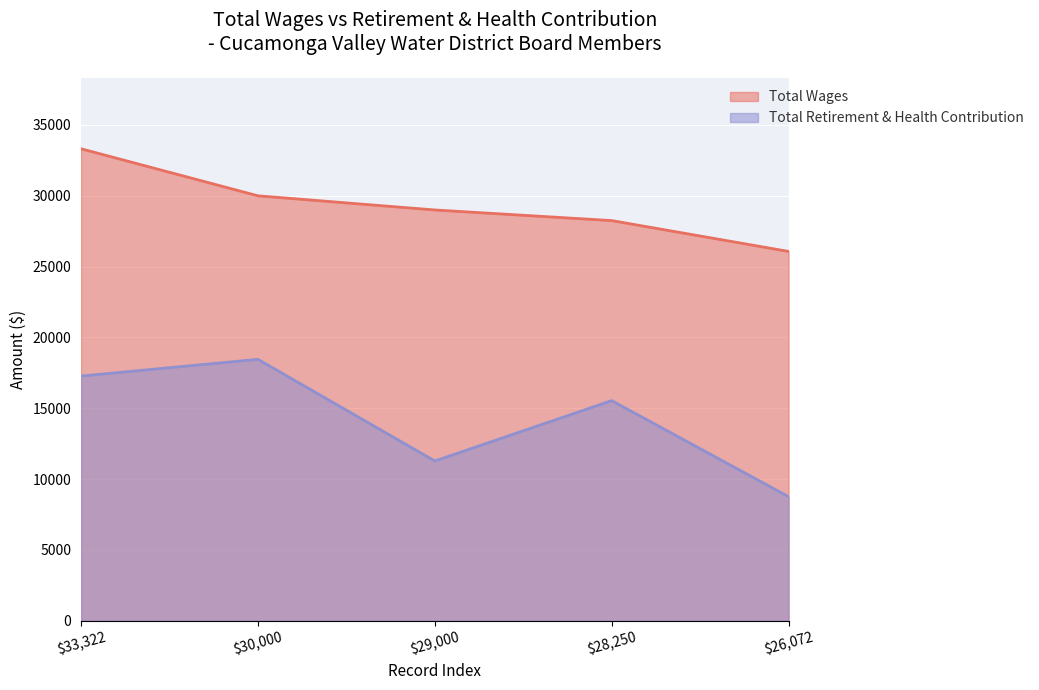

True or false: Total Wages has more than 0 points higher than both neighbors.

False